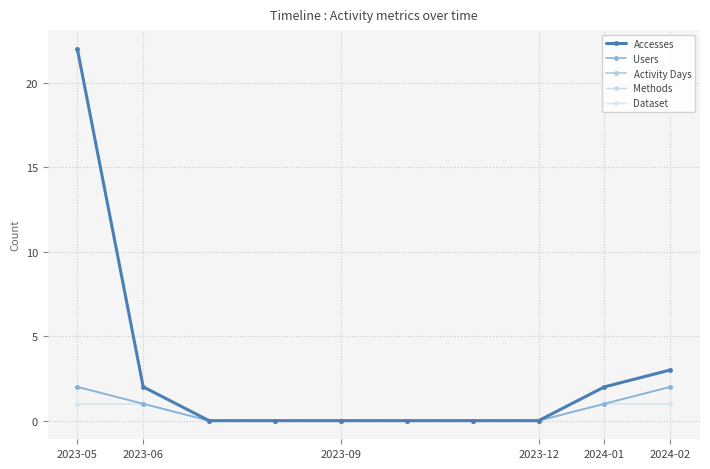

True or false: Methods has more than 2 interior local peaks.

False